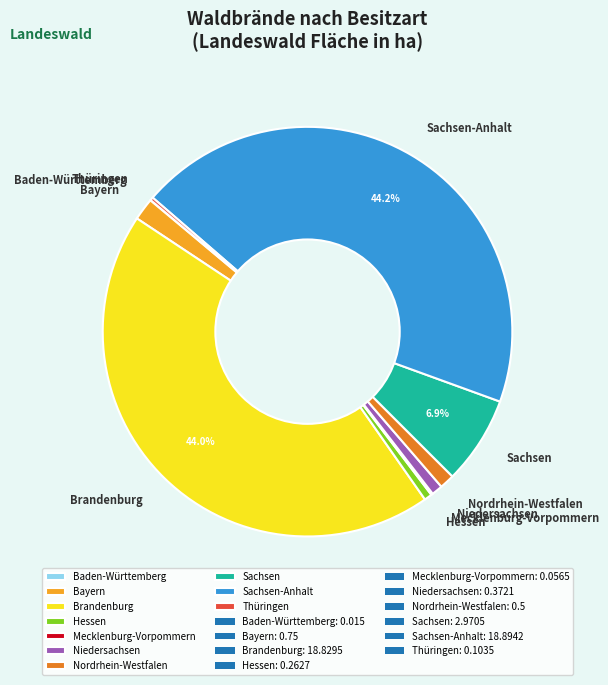

To the nearest percent, what is the combined percentage of Sachsen-Anhalt and Sachsen?

51%